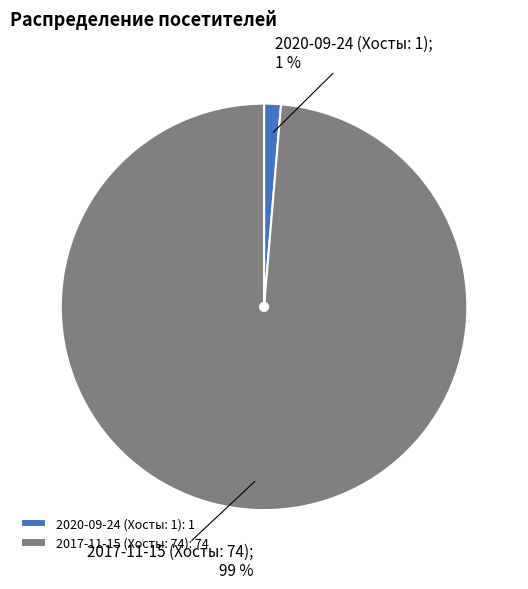

Is the sum of 2020-09-24 (Хосты: 1) and 2017-11-15 (Хосты: 74) greater than half?

Yes